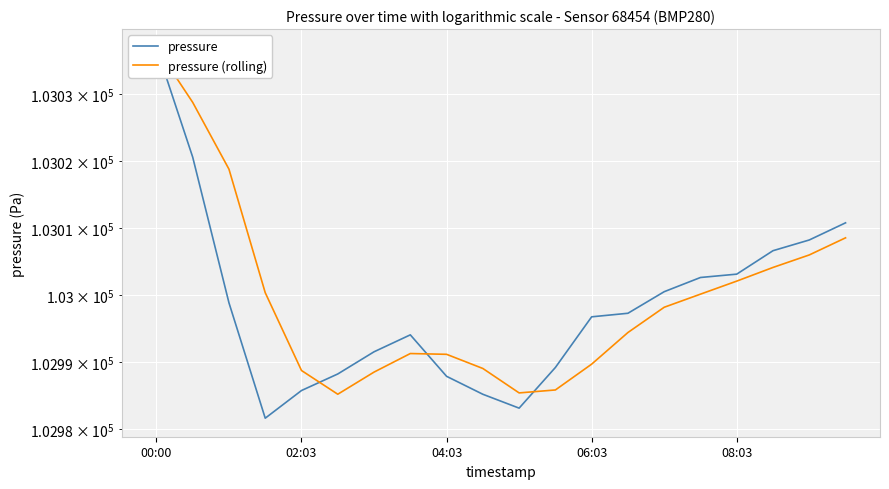

At which label does pressure (rolling) reach its peak?

00:00